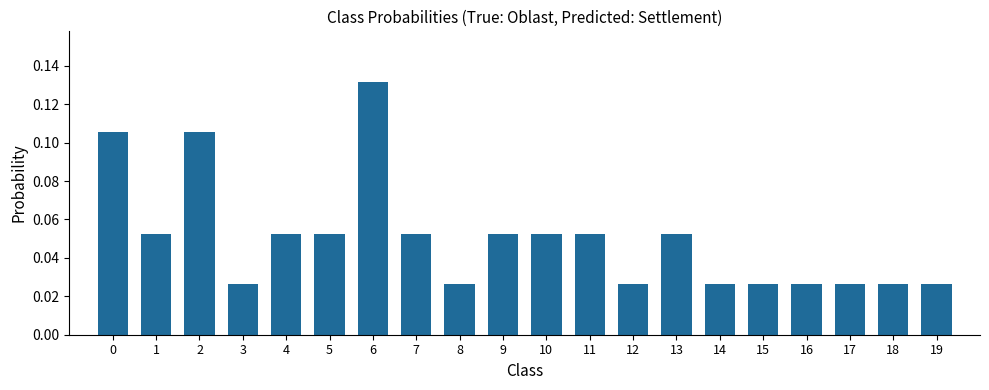

Are the bars horizontal?

No